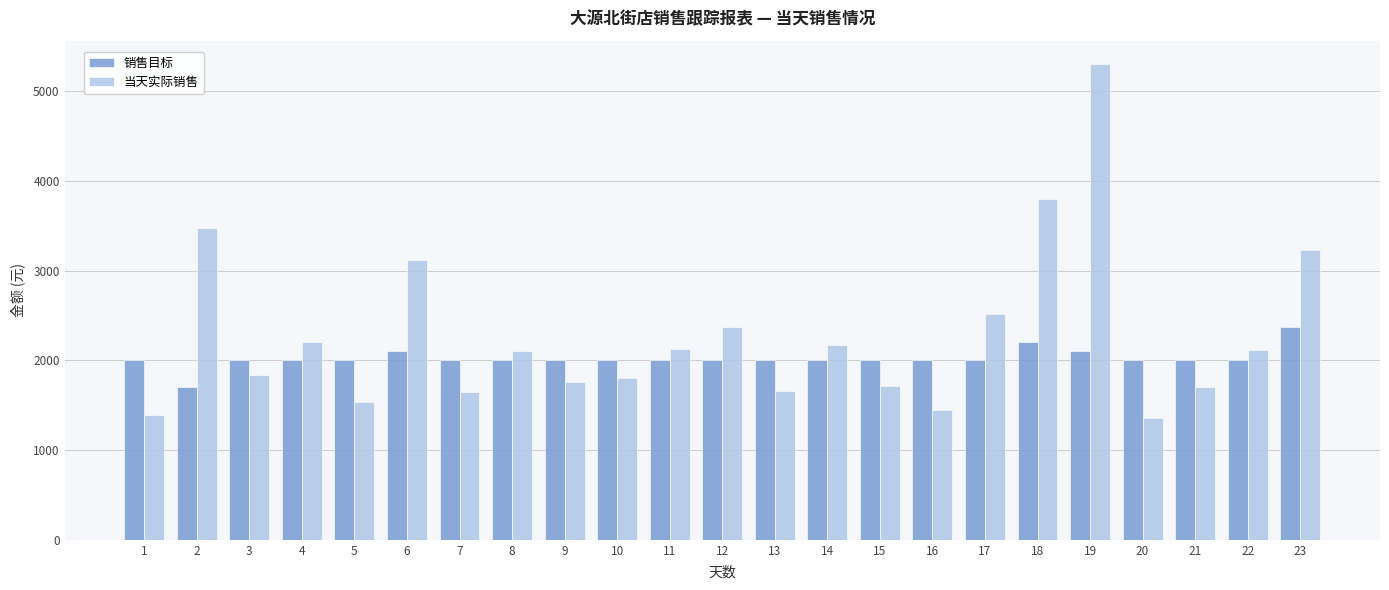

Is the value of 当天实际销售 at 22 greater than the value of 销售目标 at 7?

Yes